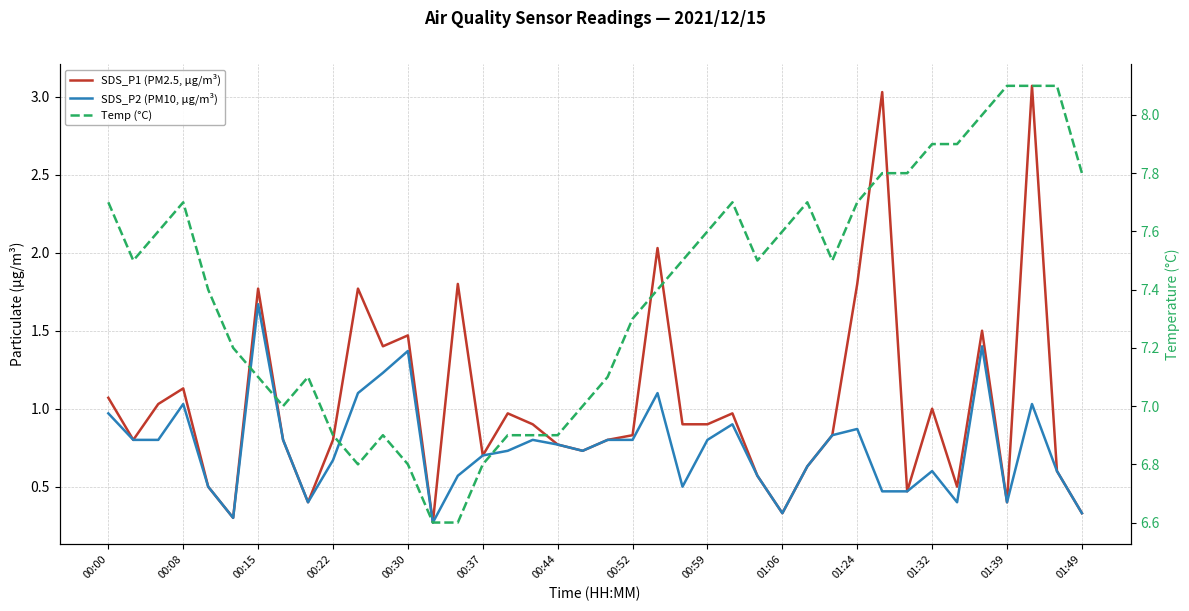

Count the number of categories in the chart.

40